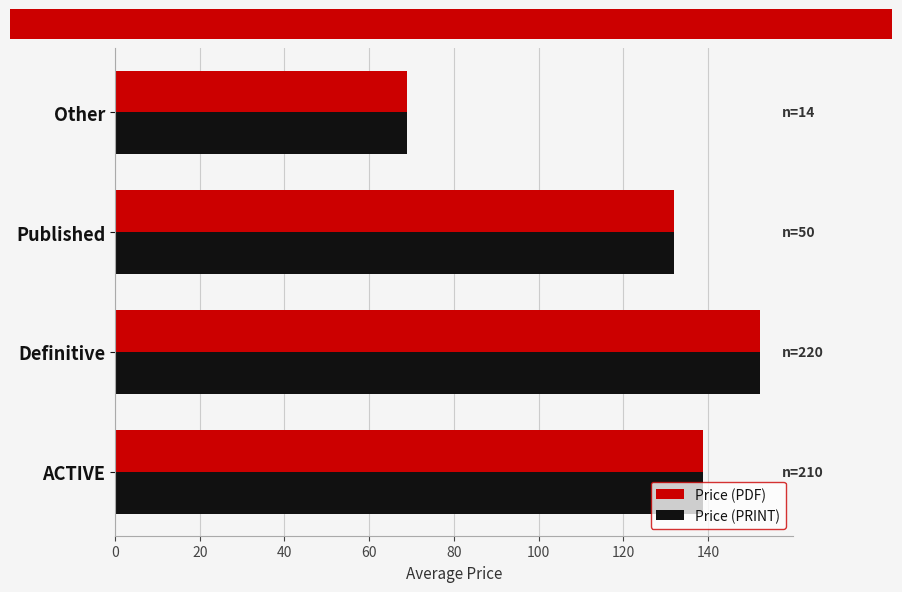

Where is Price (PDF) nearest to the value 110?

Published